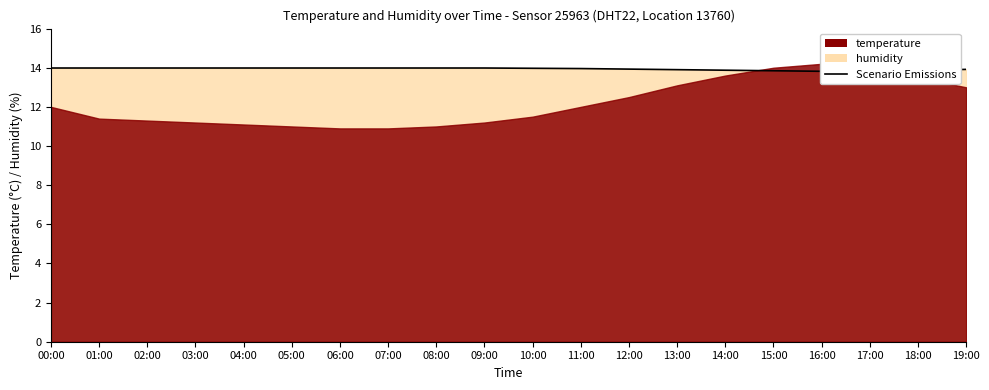

What is the label of the 16th point from the right?

04:00